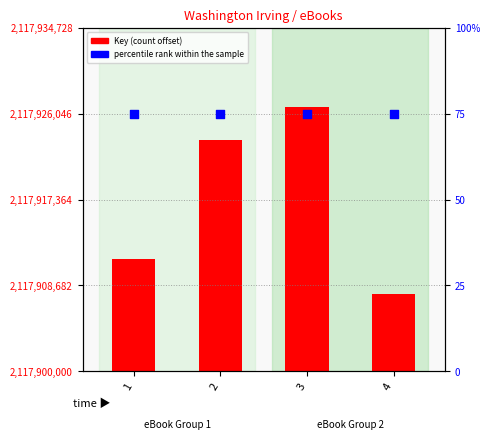

At which category is the sum across all series the highest?

3